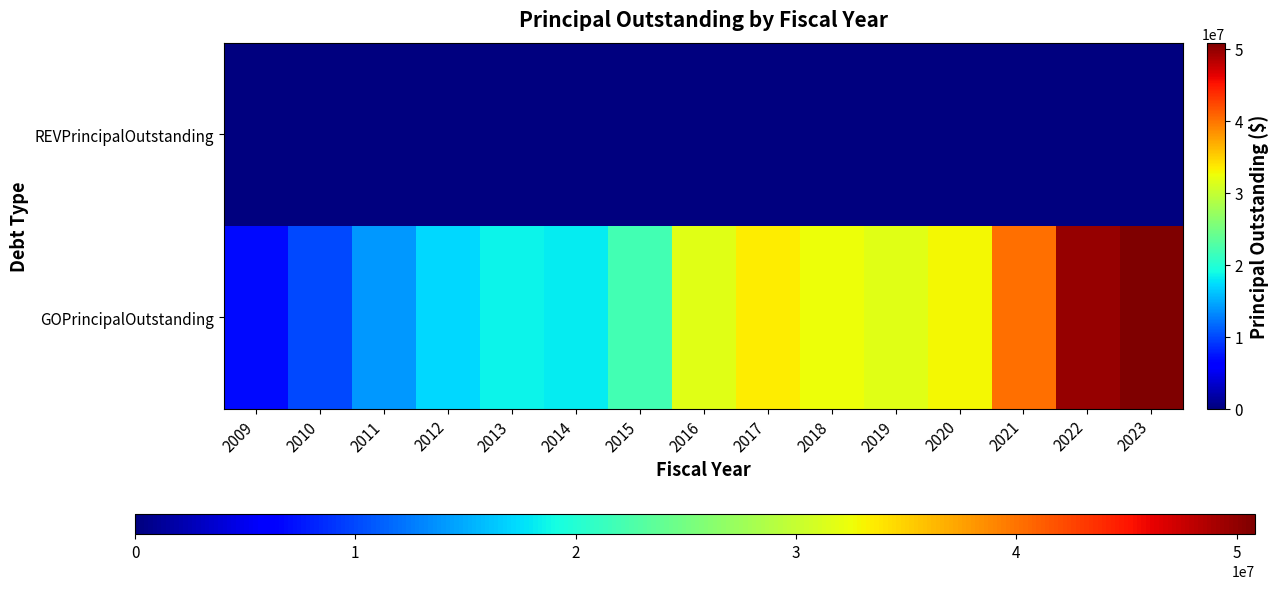

Which category has the highest value across all series?

2023